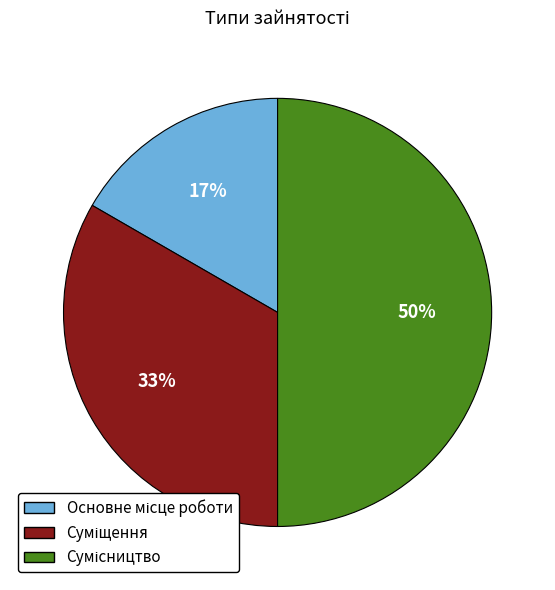

To the nearest percent, what is the average slice percentage?

33%